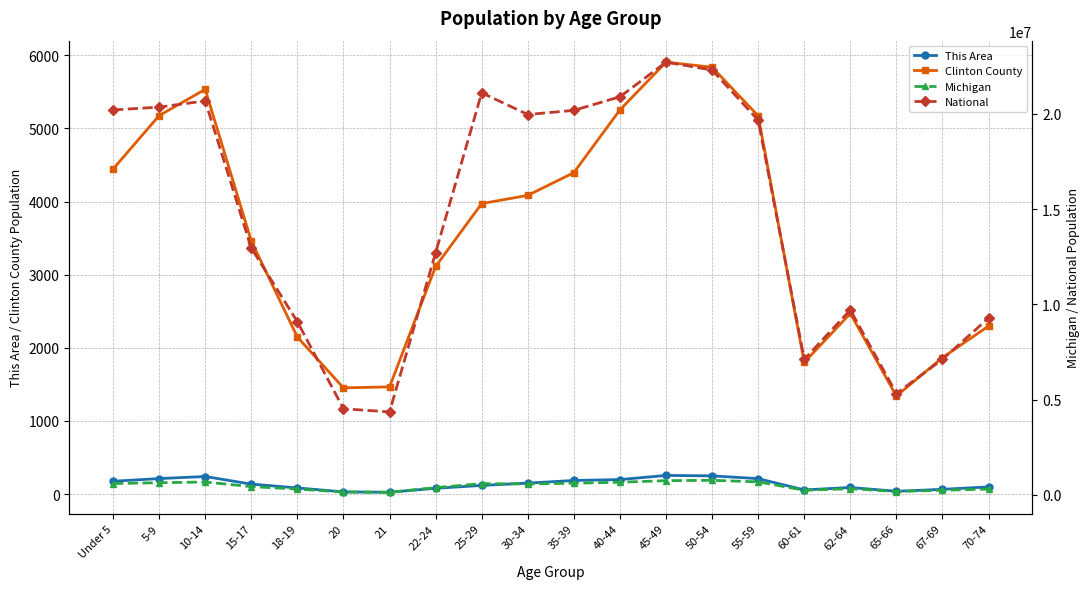

True or false: National and This Area cross at least once.

False